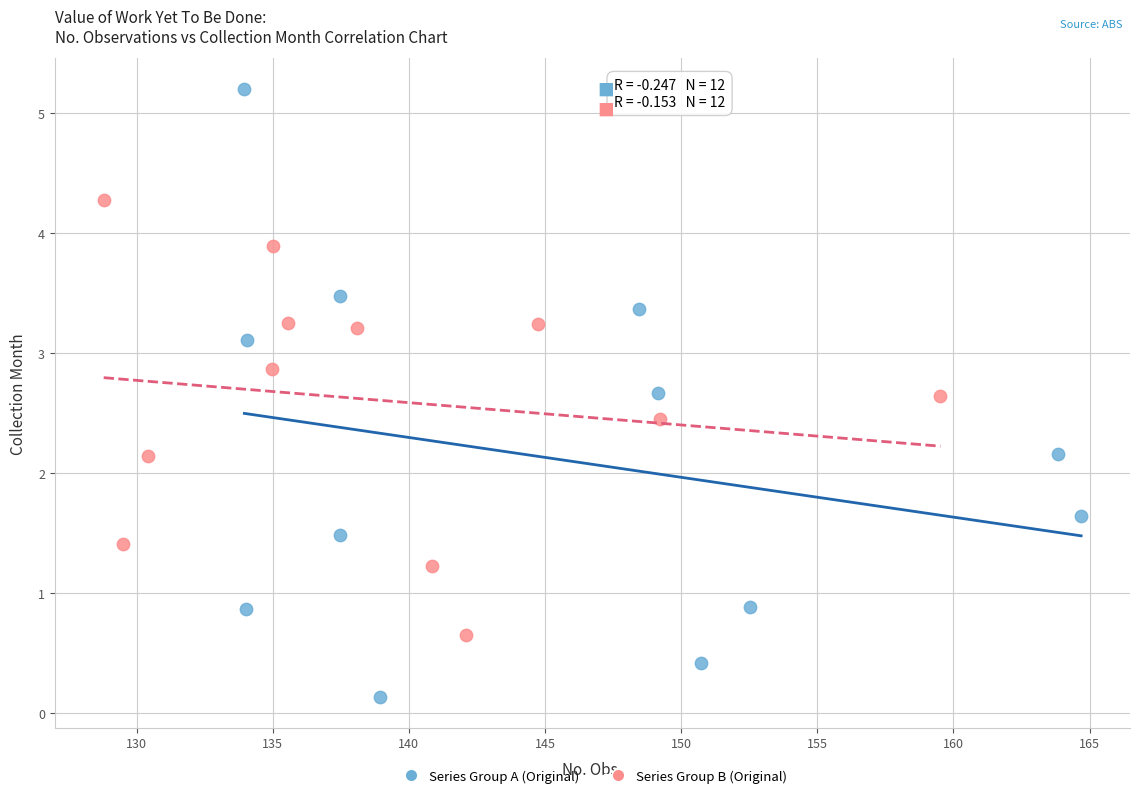

Which series contains the lowest Y value?

Series Group A (Original)